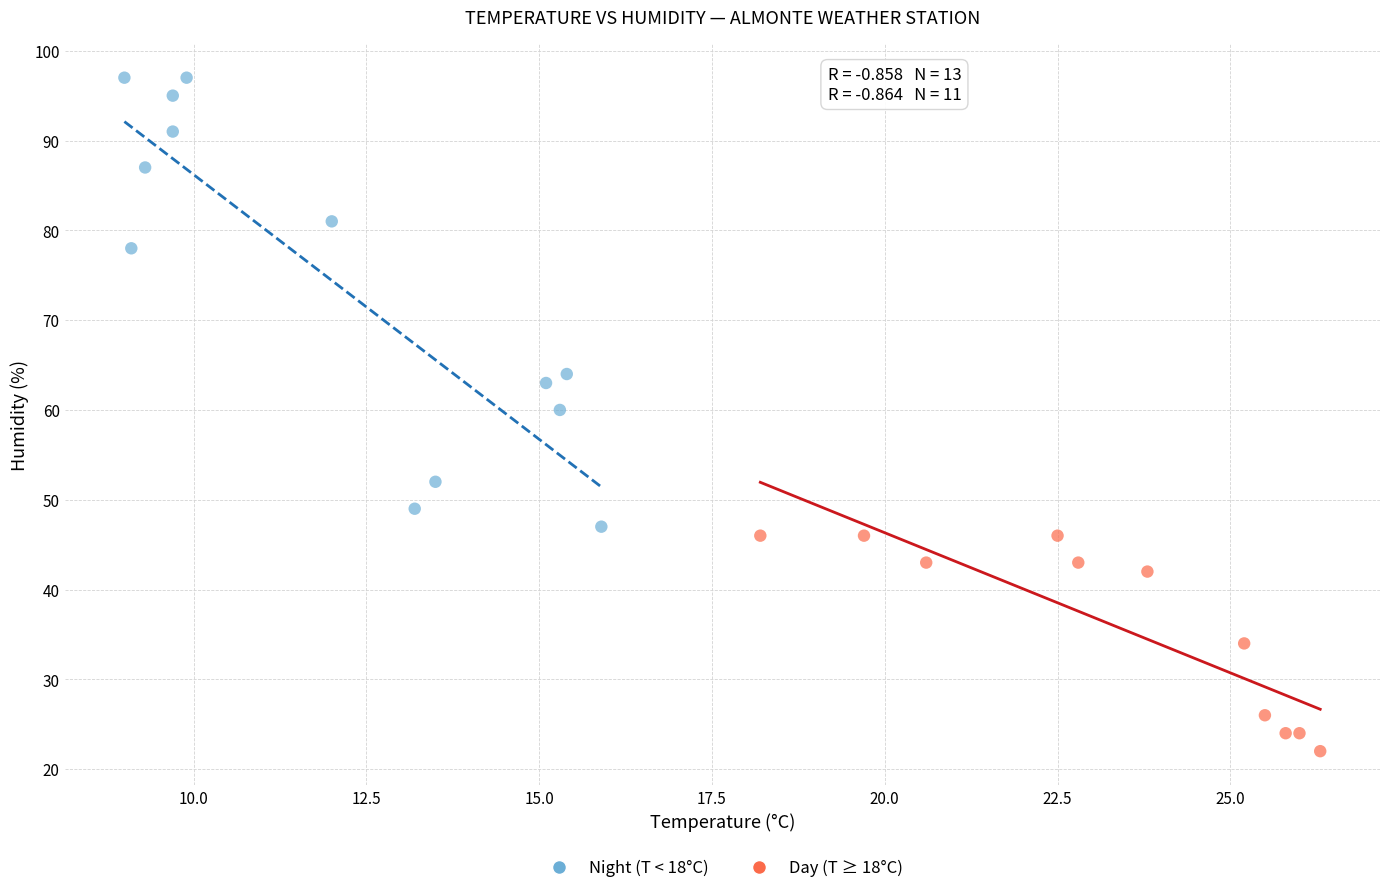

Which series contains the highest Y value?

Night (T < 18°C)